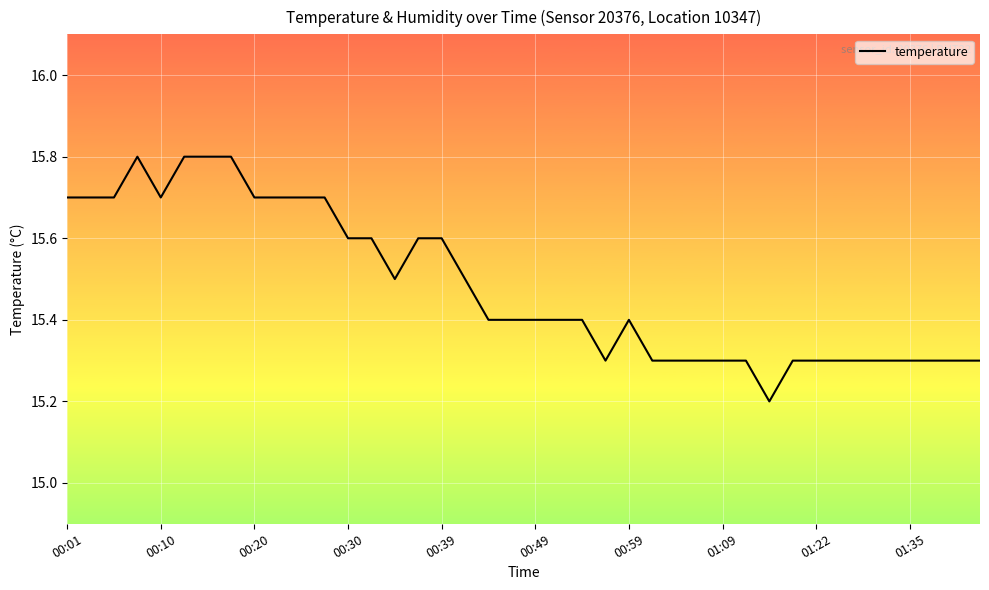

What is the greatest value displayed?

15.8